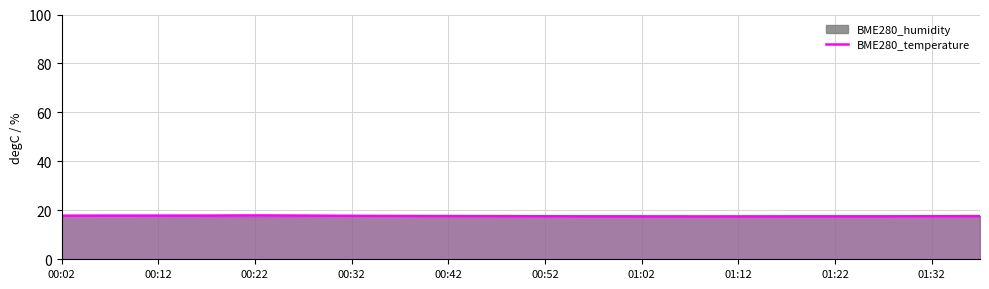

Reading right to left, what are all the values shown in this chart?

17.6	17.6	17.5	17.5	17.5	17.5	17.5	17.5	17.5	17.6	17.6	17.6	17.7	17.8	17.9	17.9	17.9	17.9	17.9	17.8